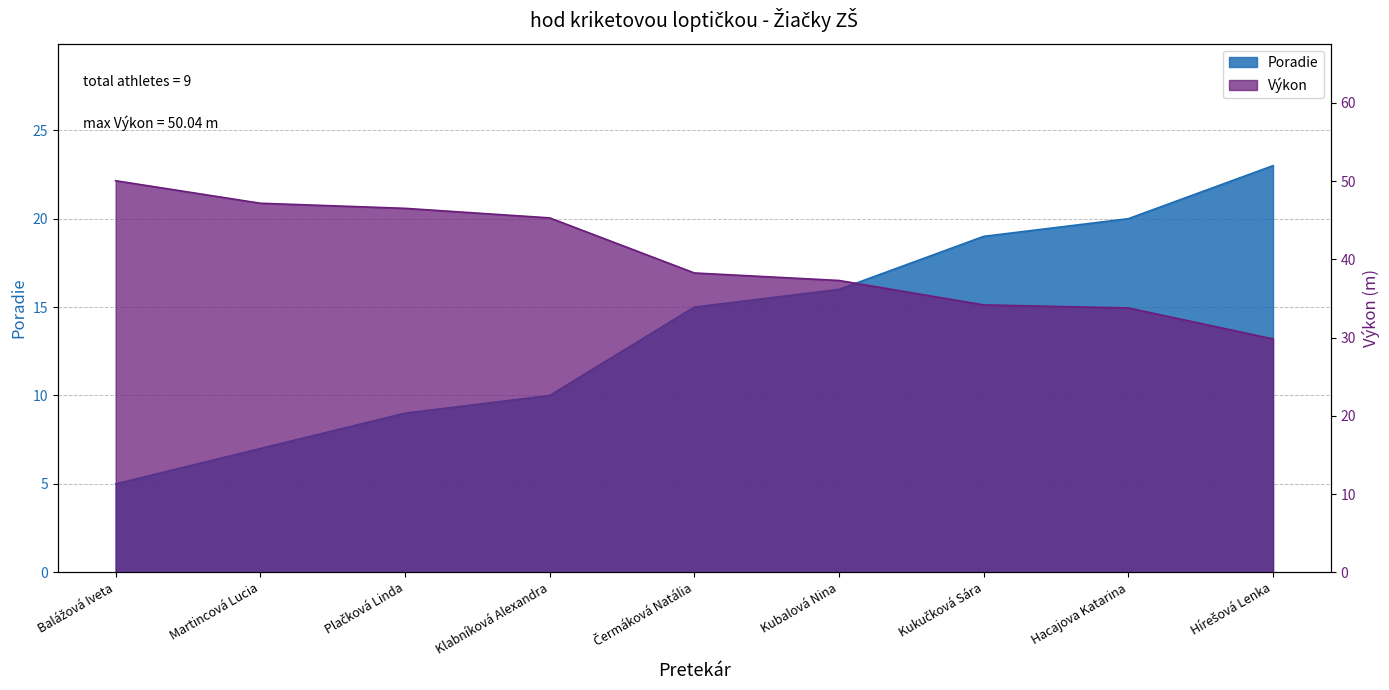

Rank the series by their maximum value, from highest to lowest.

Výkon, Poradie